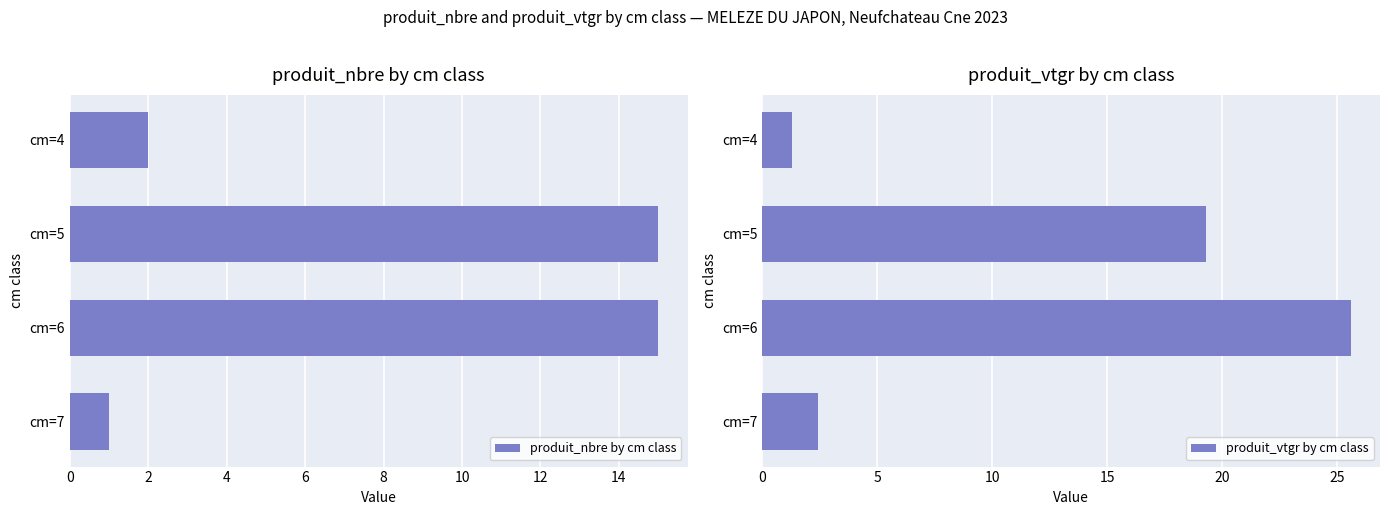

Is it true that produit_nbre by cm class equals 1 at cm=7?

True